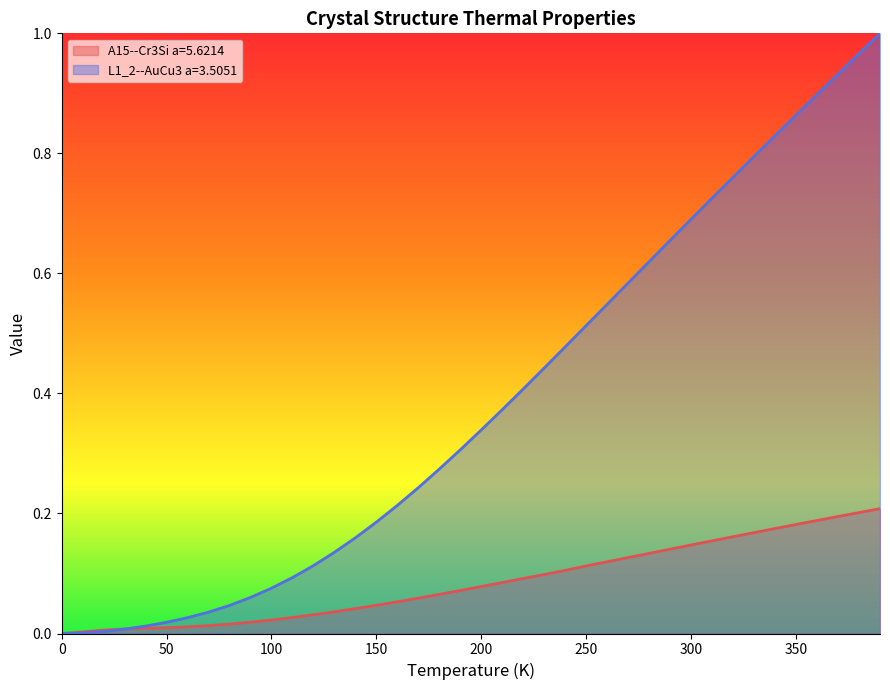

Reading left to right, extract all data points from this chart.

A15--Cr3Si a=5.6214: 0.0	0.0	0.0	0.0	0.0	0.0	0.0	0.0	0.0	0.0	0.0	0.0	0.0	0.0	0.0	0.0	0.1	0.1	0.1	0.1	0.1	0.1	0.1	0.1	0.1	0.1	0.1	0.1	0.1	0.1	0.1	0.2	0.2	0.2	0.2	0.2	0.2	0.2	0.2	0.2
L1_2--AuCu3 a=3.5051: 0.0	0.0	0.0	0.0	0.0	0.0	0.0	0.0	0.0	0.1	0.1	0.1	0.1	0.1	0.2	0.2	0.2	0.2	0.3	0.3	0.3	0.4	0.4	0.4	0.5	0.5	0.5	0.6	0.6	0.7	0.7	0.7	0.8	0.8	0.8	0.9	0.9	0.9	1.0	1.0